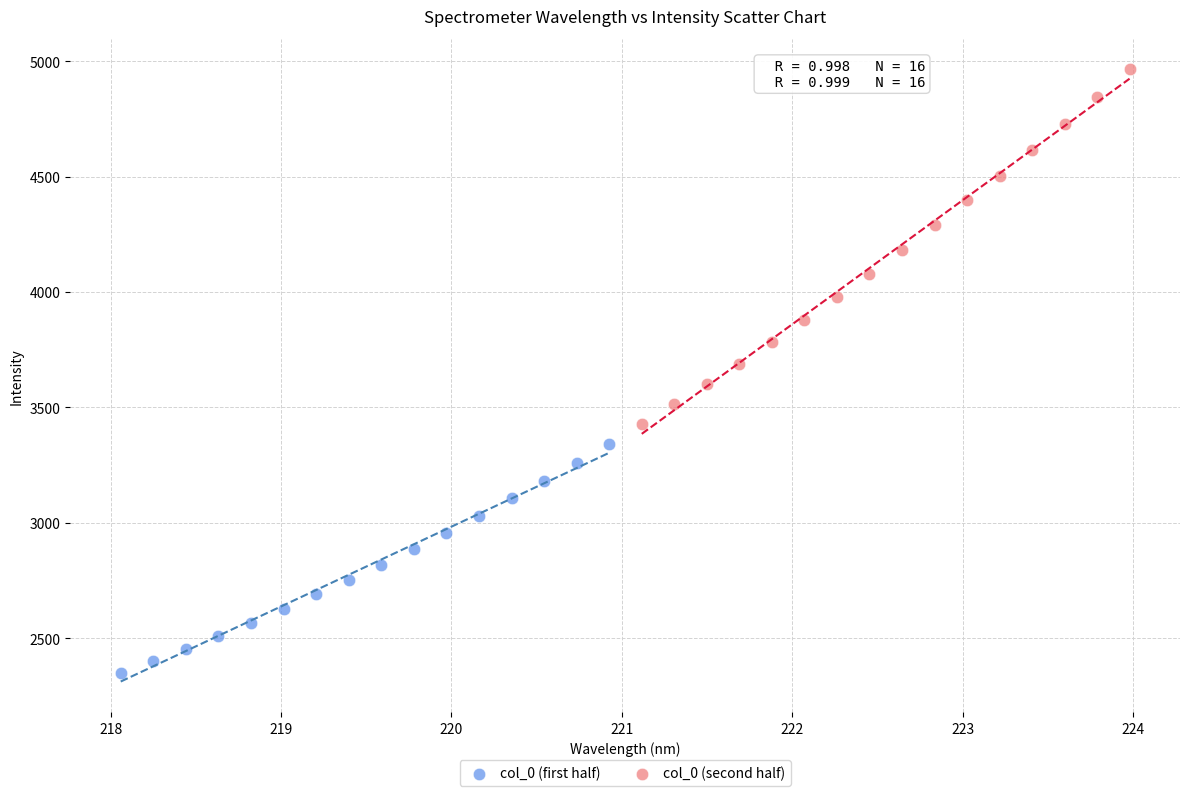

Which series reaches the maximum Y coordinate?

col_0 (second half)